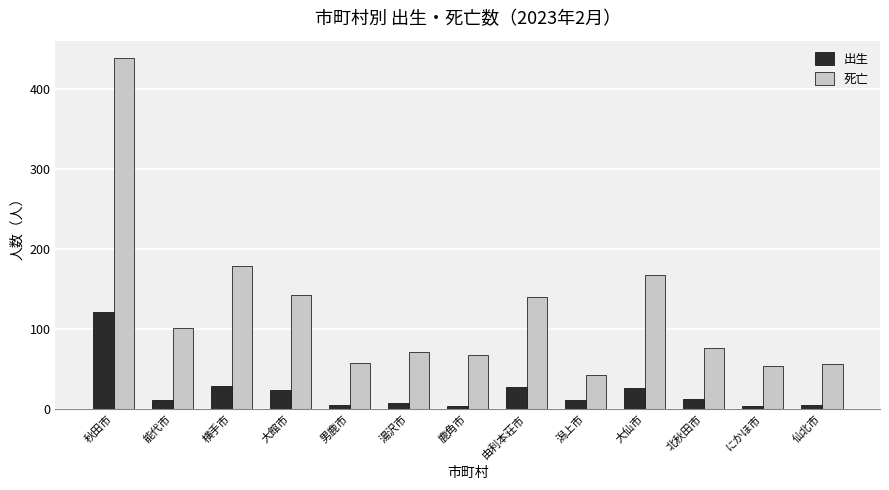

At which label does 出生 first exceed 11?

秋田市